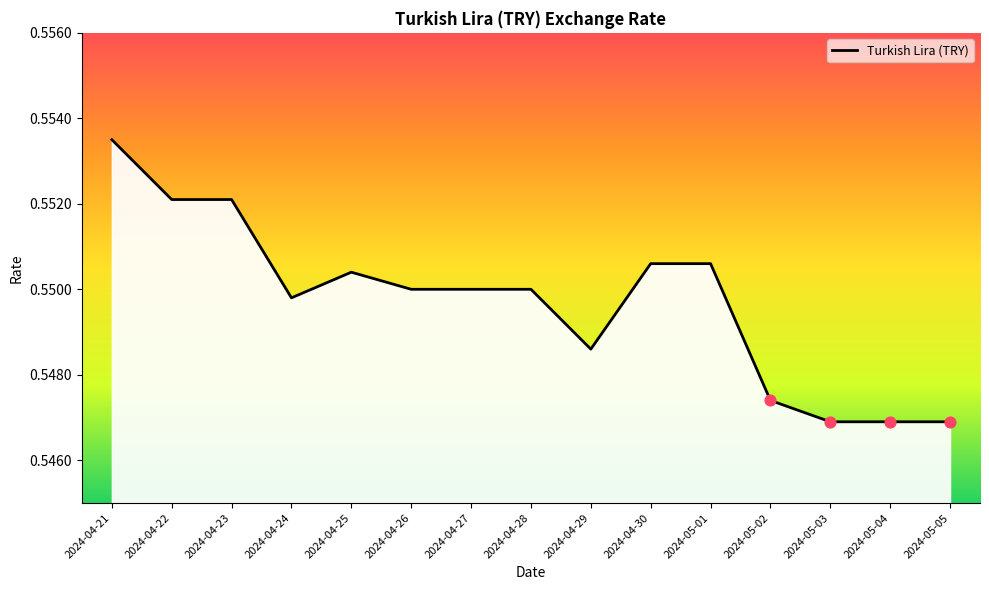

Which has a higher value, 2024-04-21 or 2024-04-24?

2024-04-21